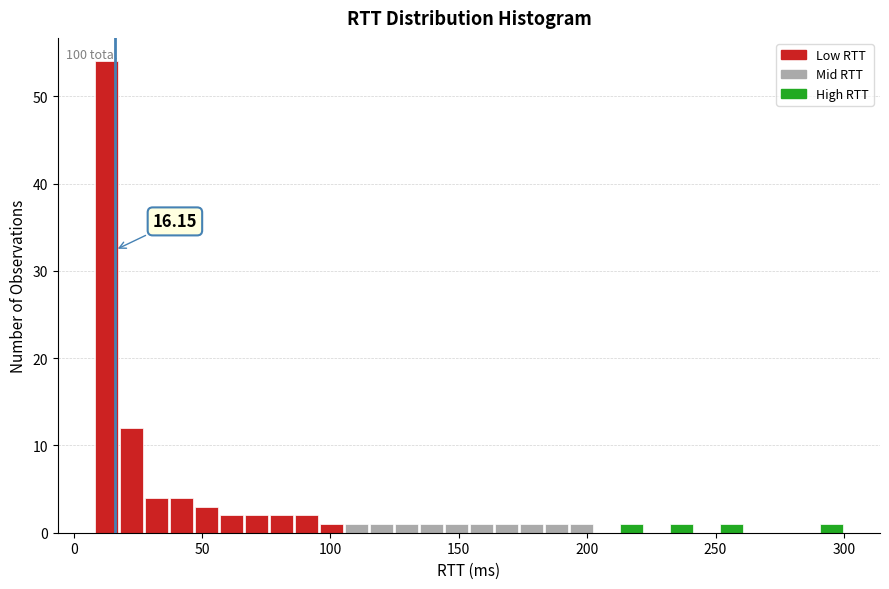

Read against the x-axis, roughly where is the centre of the tallest bar?

15